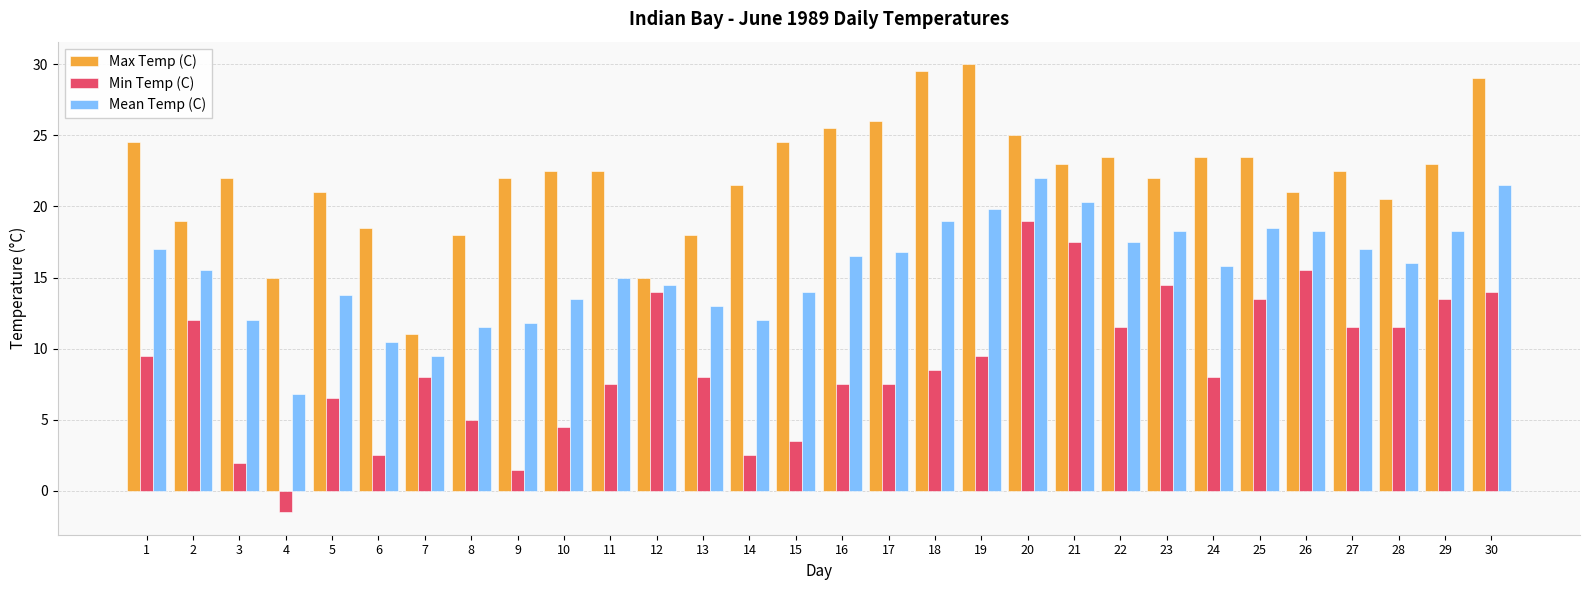

How many bars are there in total?

90